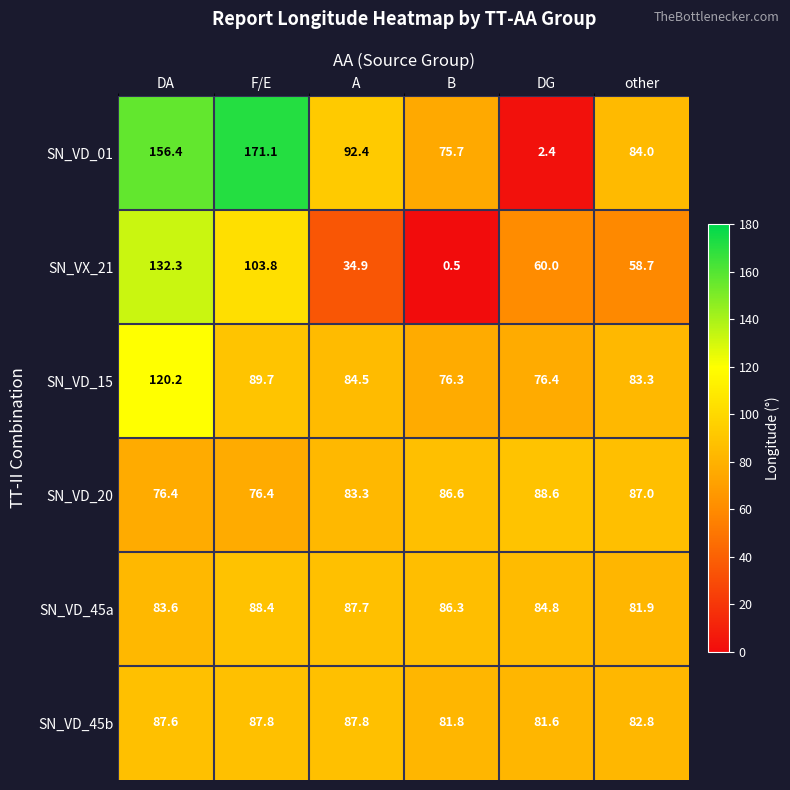

What is the sum of the SN_VD_45b values at F/E and DG?

169.4